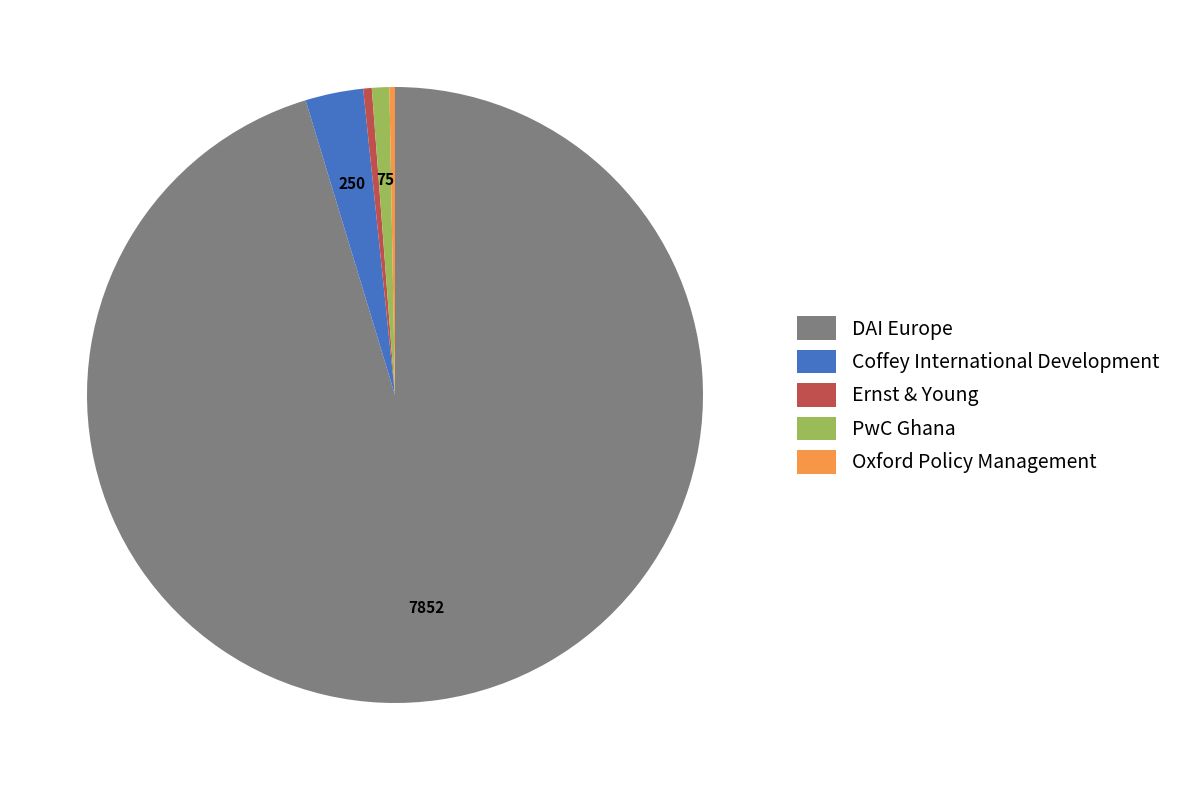

How many slices are in this pie chart?

5